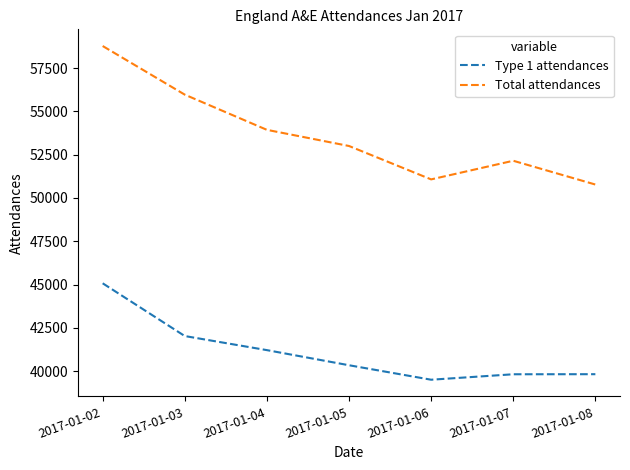

What is the maximum value for Total attendances?

58778